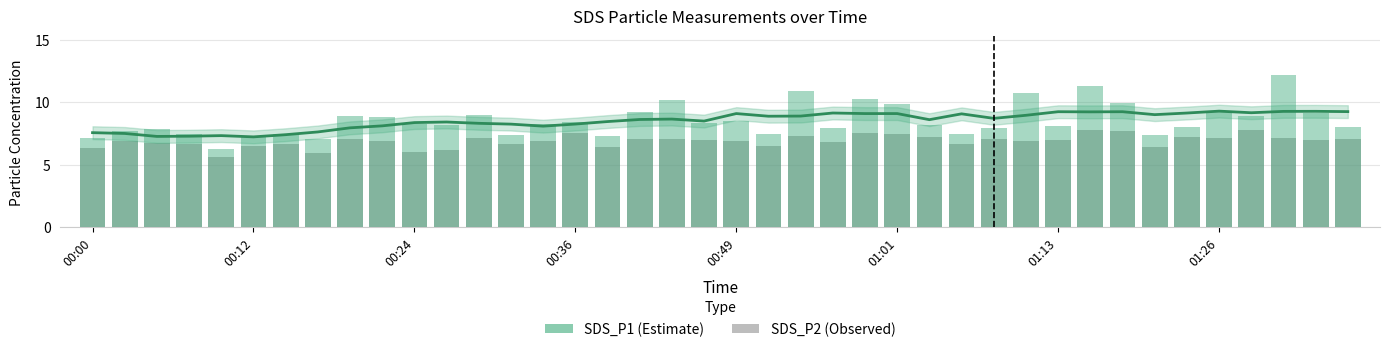

What is the difference between the second highest and second lowest values in the SDS_P1 series?

4.2